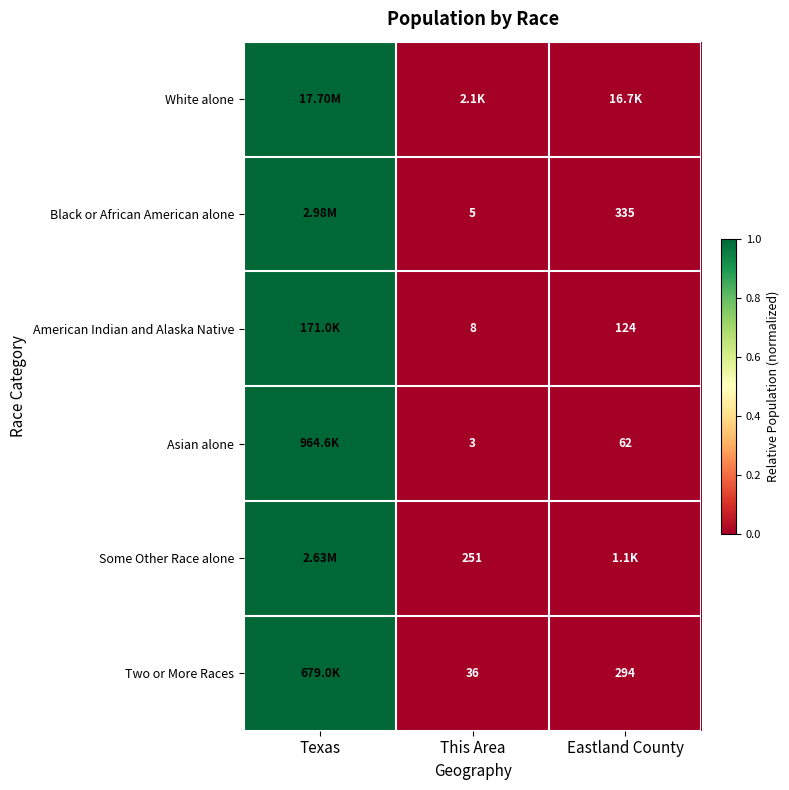

At which category is the sum across all series the highest?

Texas